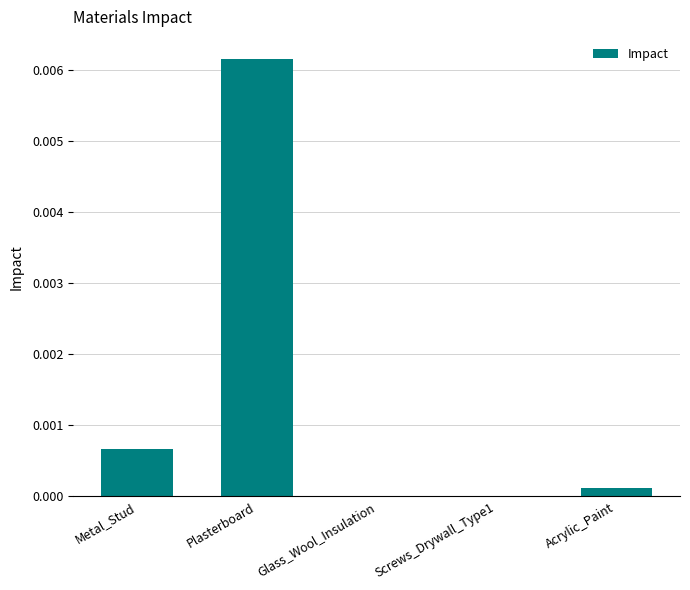

Which has a higher value, Glass_Wool_Insulation or Metal_Stud?

Metal_Stud